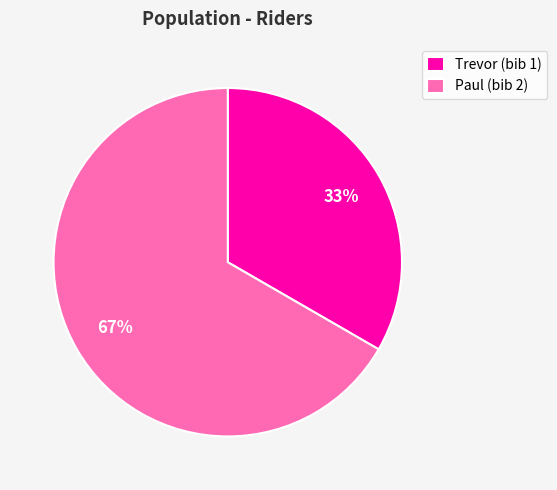

Combined, do Paul (bib 2) and Trevor (bib 1) account for over 50%?

Yes